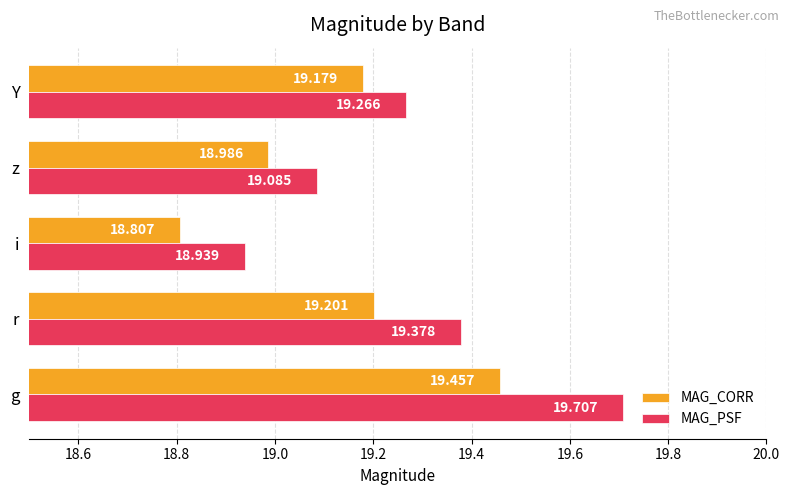

Which label corresponds to the largest value in the chart?

g